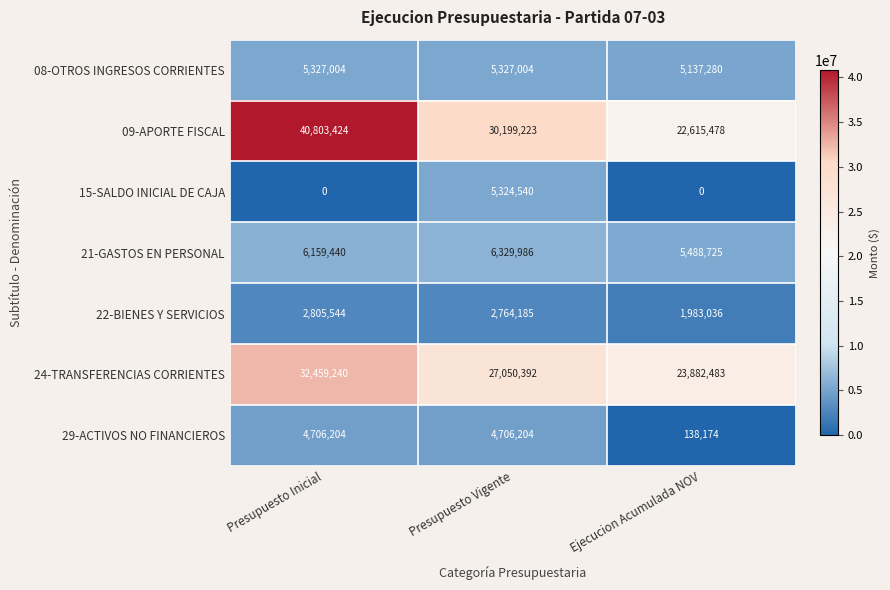

Reading left to right, extract all data points from this chart.

08-OTROS INGRESOS CORRIENTES: 5327004	5327004	5137280
09-APORTE FISCAL: 40803424	30199223	22615478
15-SALDO INICIAL DE CAJA: 0	5324540	0
21-GASTOS EN PERSONAL: 6159440	6329986	5488725
22-BIENES Y SERVICIOS: 2805544	2764185	1983036
24-TRANSFERENCIAS CORRIENTES: 32459240	27050392	23882483
29-ACTIVOS NO FINANCIEROS: 4706204	4706204	138174